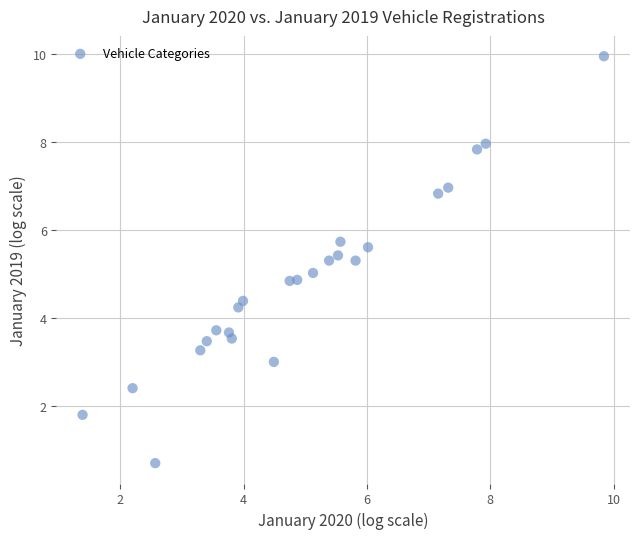

What is the range of X values (max minus min)?

8.5